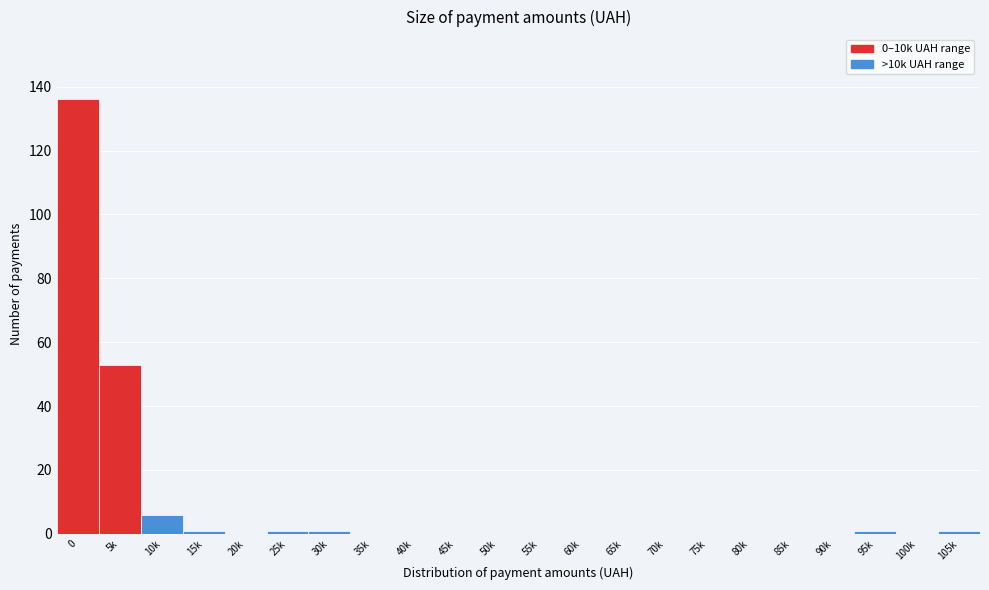

Reading left to right, extract all data points from this chart.

0=136	5k=53	10k=6	15k=1	20k=0	25k=1	30k=1	35k=0	40k=0	45k=0	50k=0	55k=0	60k=0	65k=0	70k=0	75k=0	80k=0	85k=0	90k=0	95k=1	100k=0	105k=1